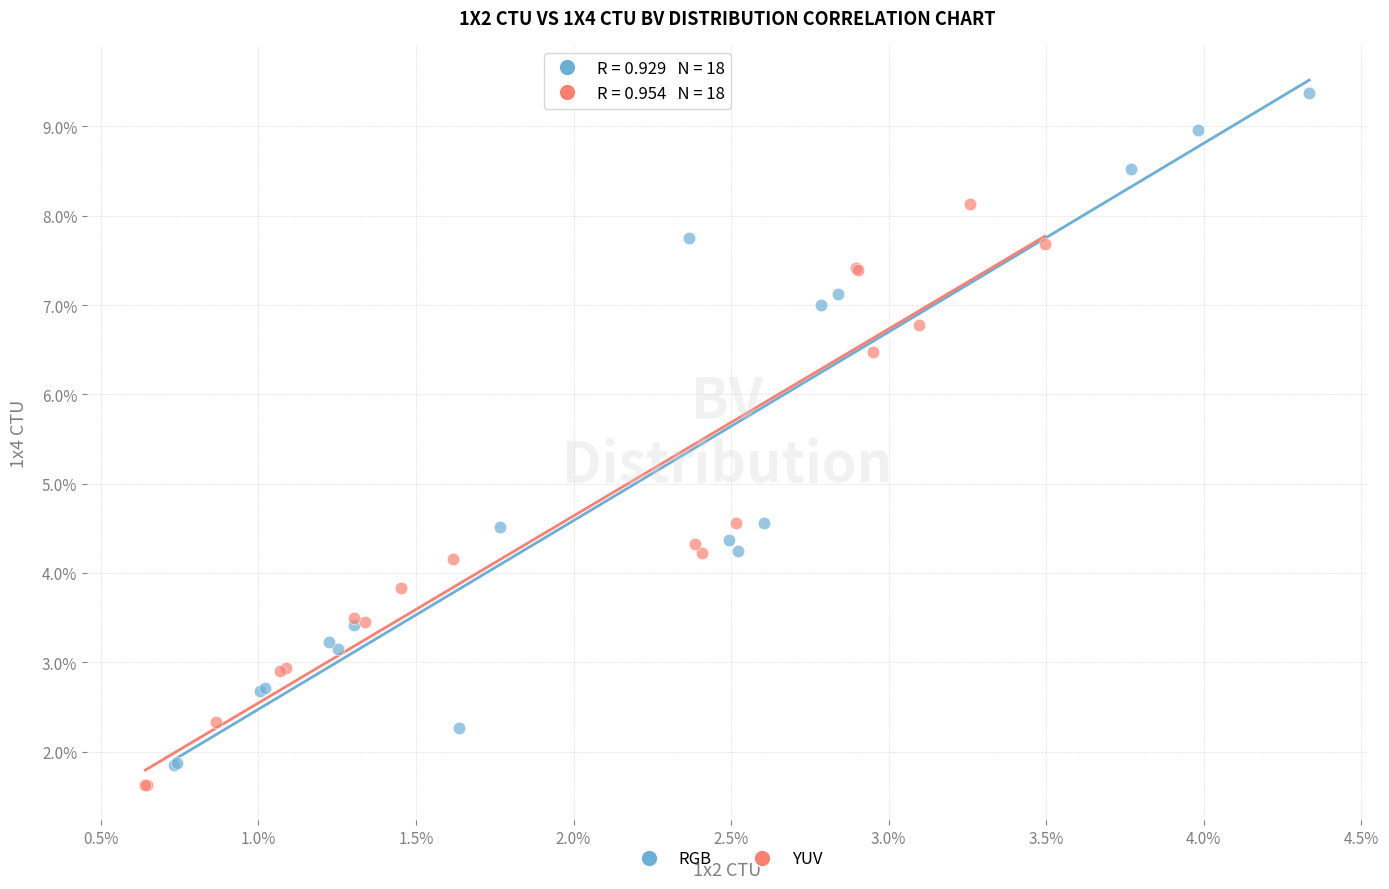

Which series reaches the maximum Y coordinate?

RGB